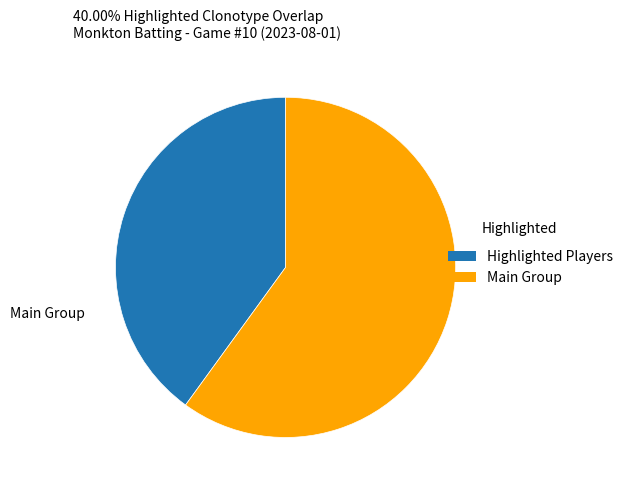

How many segments does this pie chart have?

2